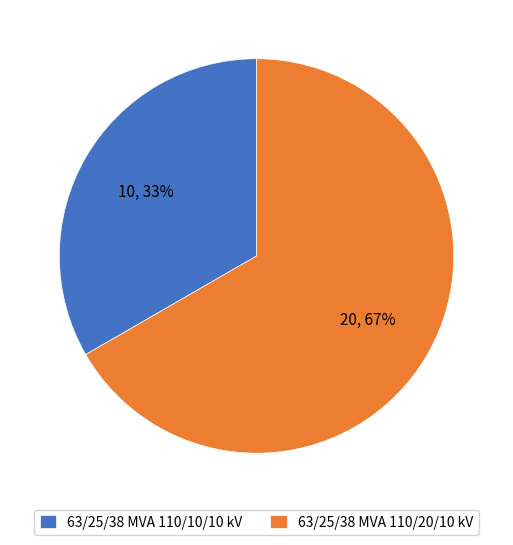

What is the largest slice in the pie chart?

63/25/38 MVA 110/20/10 kV